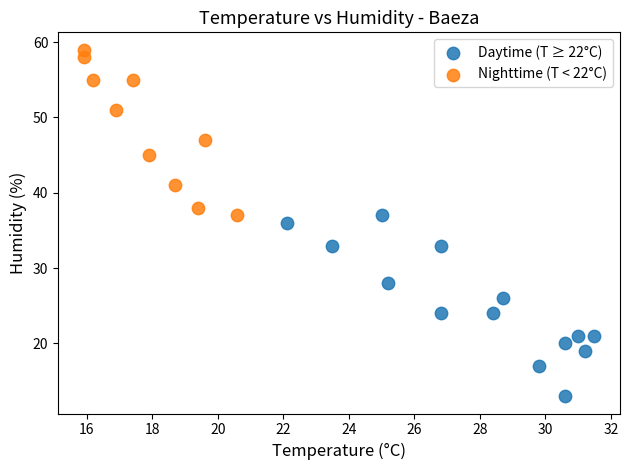

Which series contains the highest Y value?

Nighttime (T < 22°C)